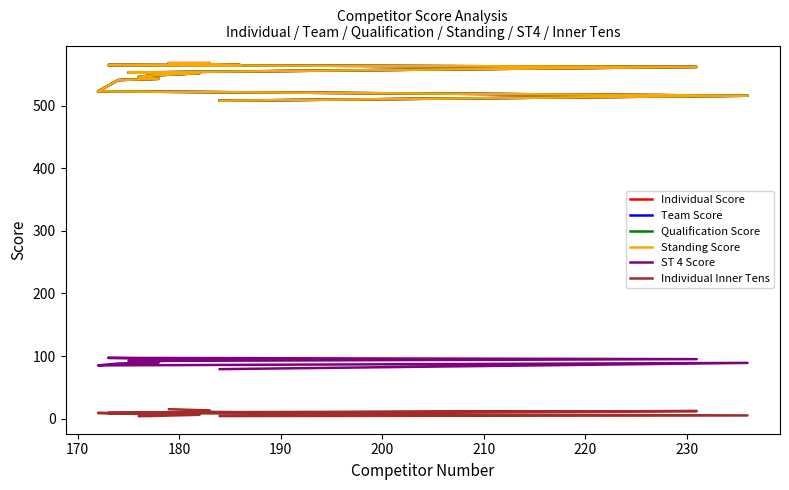

The value of Individual Inner Tens at 180 is 11. True or false?

True